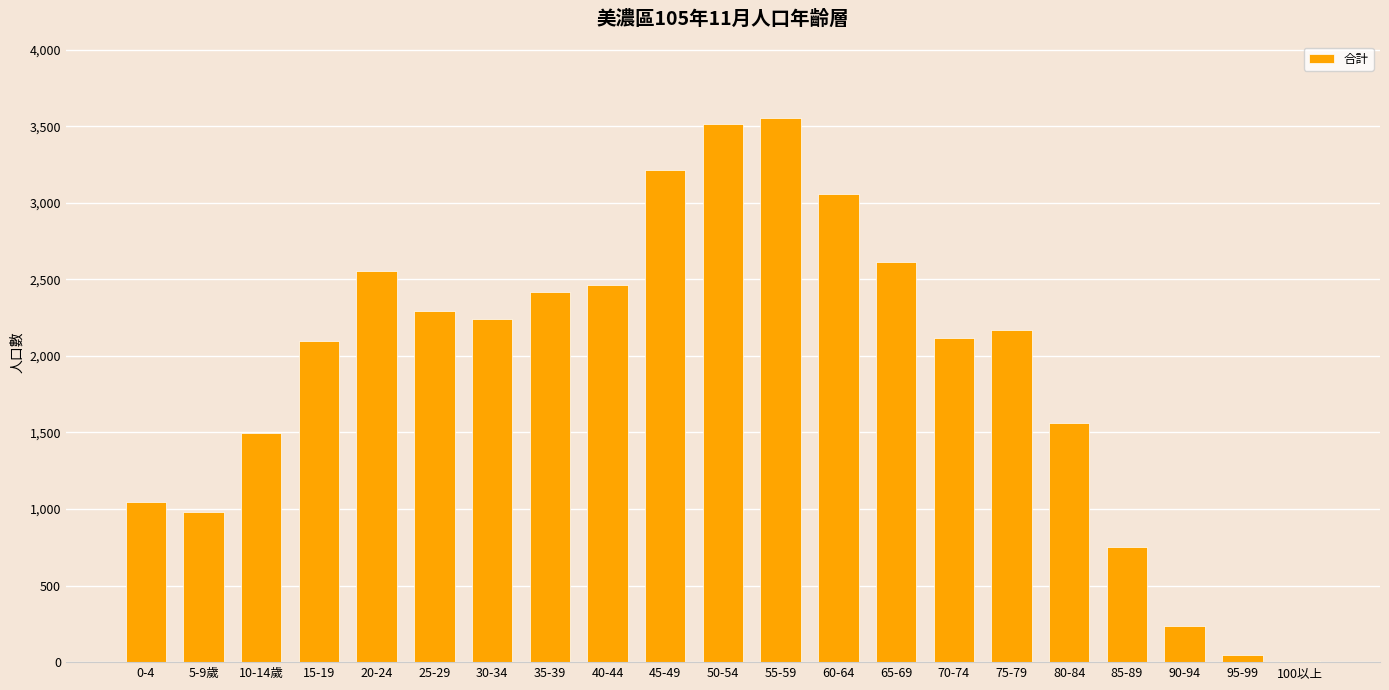

Where is the data nearest to the value 1779?

80-84